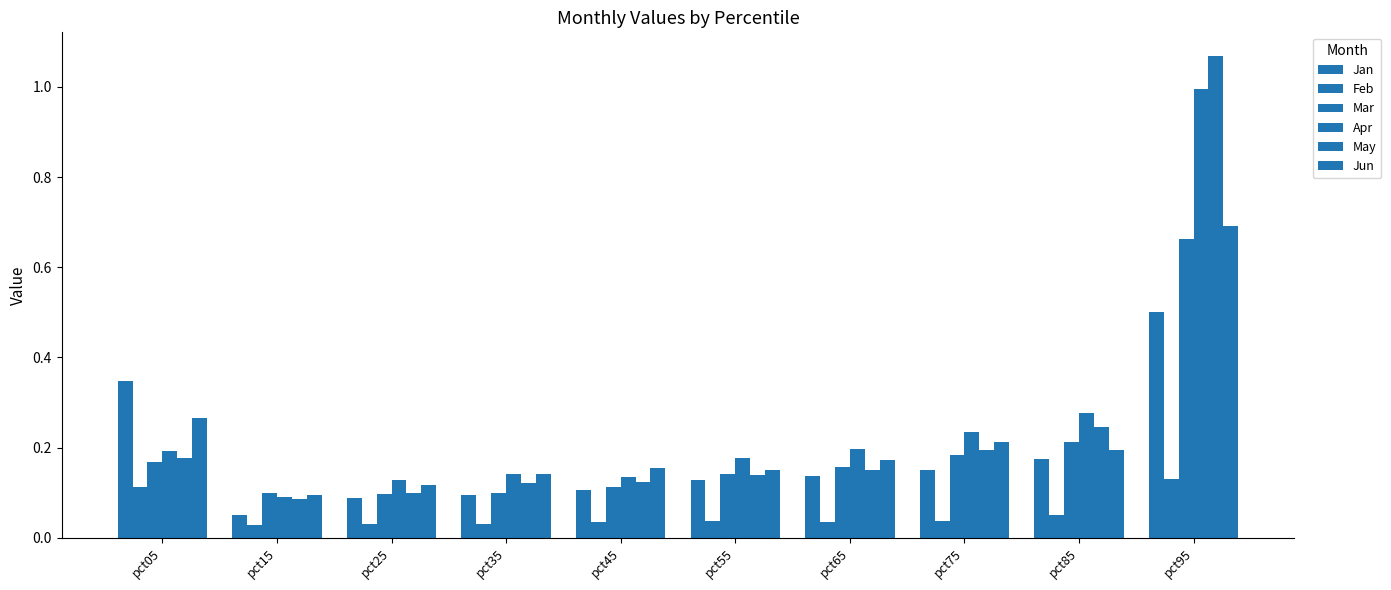

Is the value of Feb at pct25 greater than the value of Jun at pct15?

No